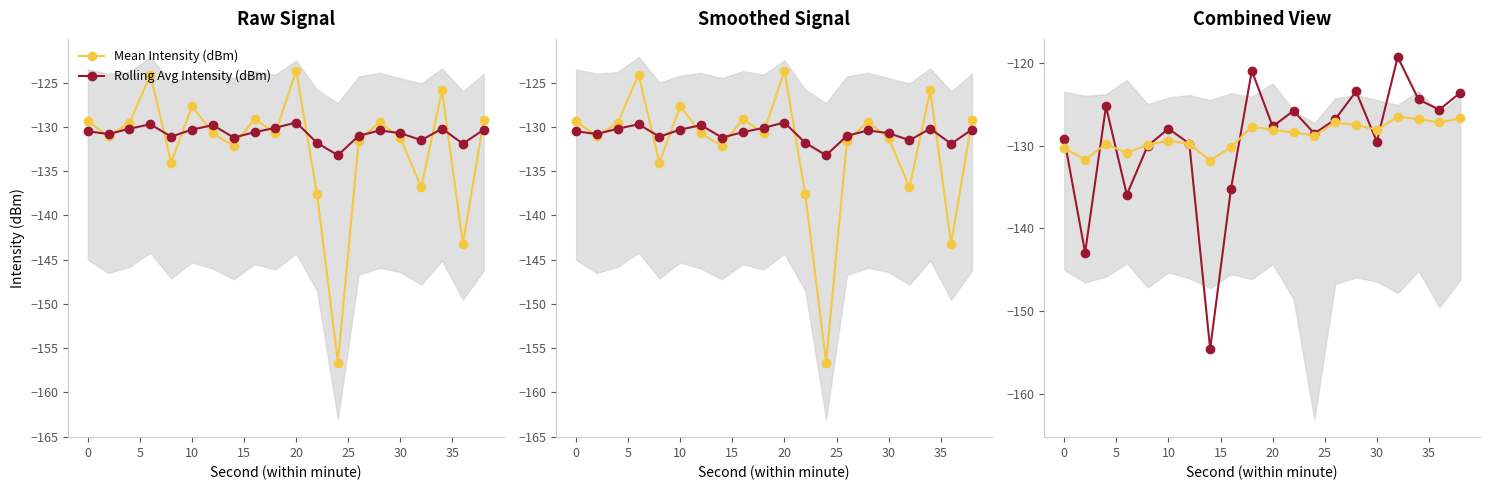

What are all the series names shown in the legend?

Mean Intensity (dBm), Rolling Avg Intensity (dBm)